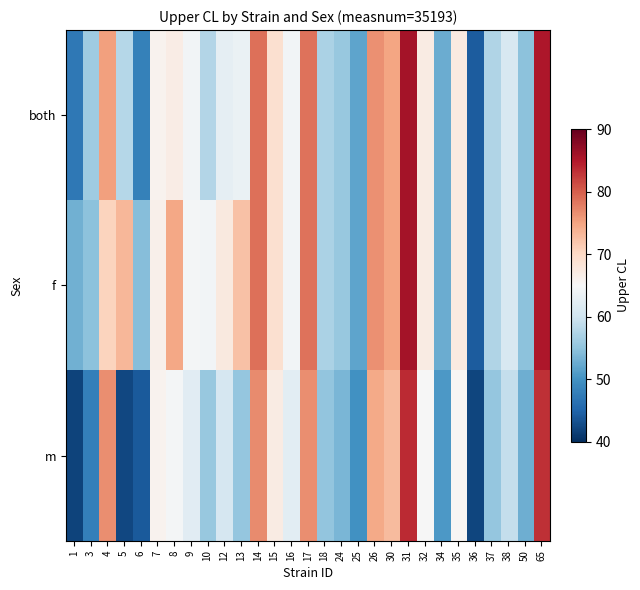

Reading right to left, what are all the values shown in this chart?

both: 65=85.2	50=54.7	38=61.0	37=57.4	36=44.1	35=67.3	34=52.7	32=67.0	31=85.7	30=74.9	26=76.5	25=51.8	24=55.5	18=57.0	17=78.6	16=64.4	15=69.0	14=78.7	13=63.4	12=62.8	10=57.6	9=64.4	8=66.9	7=65.8	6=48.1	5=58.0	4=75.3	3=56.1	1=47.1
f: 65=85.2	50=54.7	38=61.0	37=57.4	36=44.1	35=67.3	34=52.7	32=67.0	31=85.7	30=74.9	26=76.5	25=51.8	24=55.5	18=57.0	17=78.6	16=64.4	15=69.0	14=78.7	13=72.4	12=67.5	10=64.3	9=64.4	8=74.6	7=66.3	6=54.3	5=73.4	4=70.6	3=54.8	1=52.9
m: 65=83.2	50=52.7	38=59.0	37=55.4	36=42.1	35=65.3	34=50.7	32=65.0	31=83.7	30=72.9	26=74.5	25=49.8	24=53.5	18=55.0	17=76.6	16=62.4	15=67.0	14=76.7	13=55.4	12=60.8	10=55.6	9=62.2	8=64.5	7=65.8	6=44.0	5=42.2	4=76.6	3=48.0	1=41.9